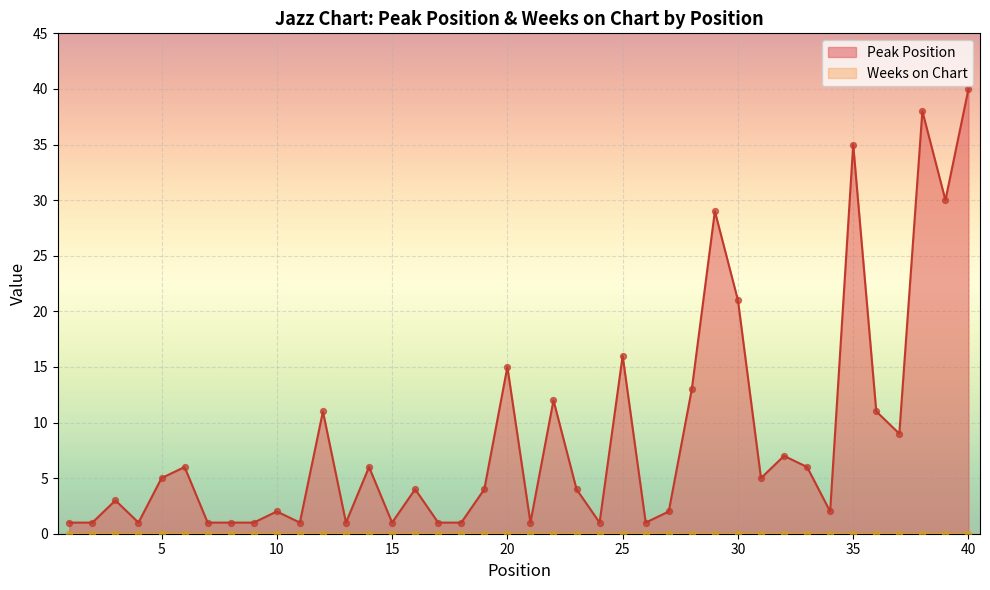

What is the change in value from 6 to 40?

+34